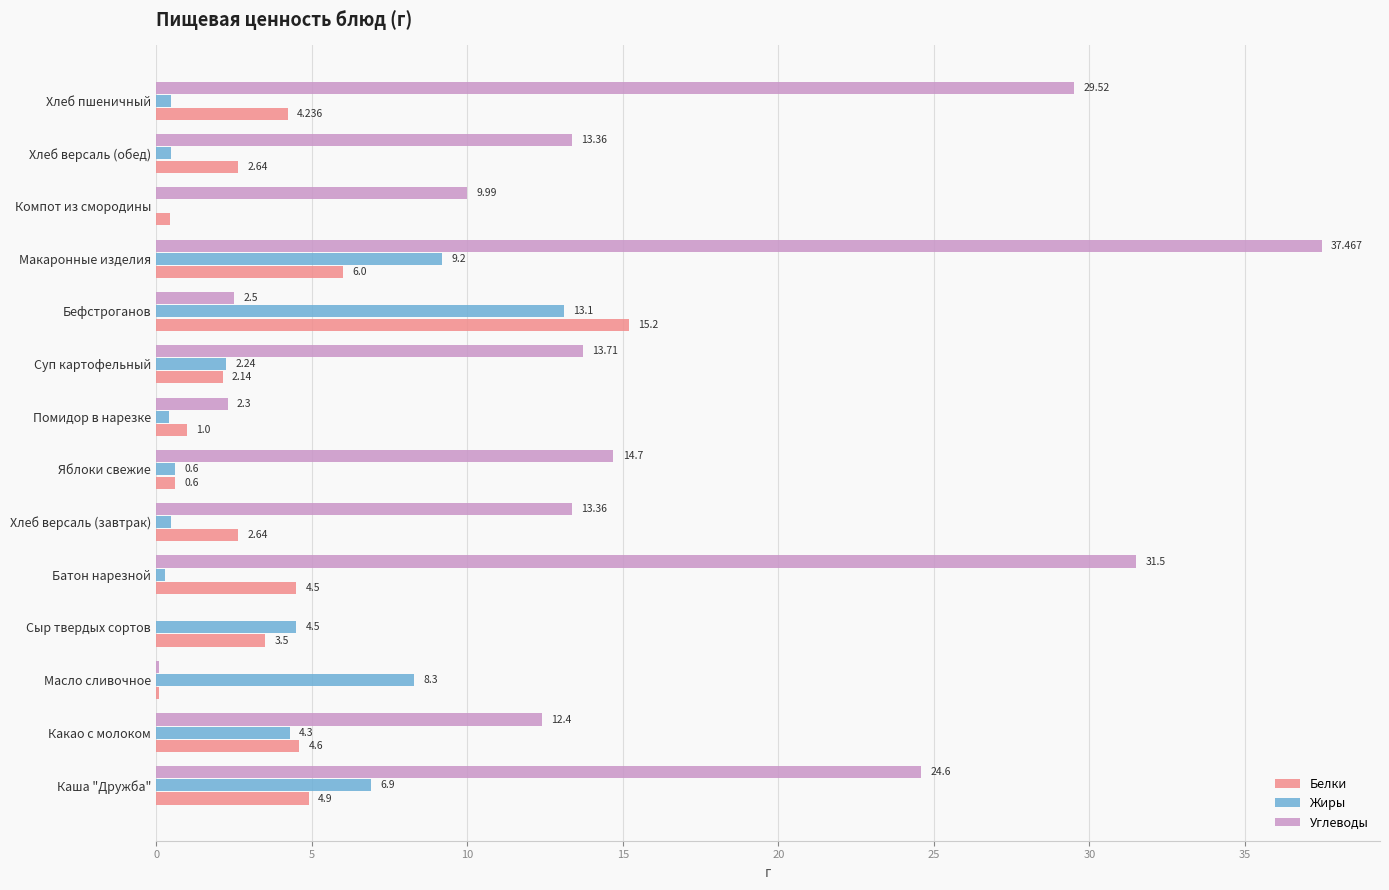

At which category is the sum across all series the highest?

Макаронные изделия